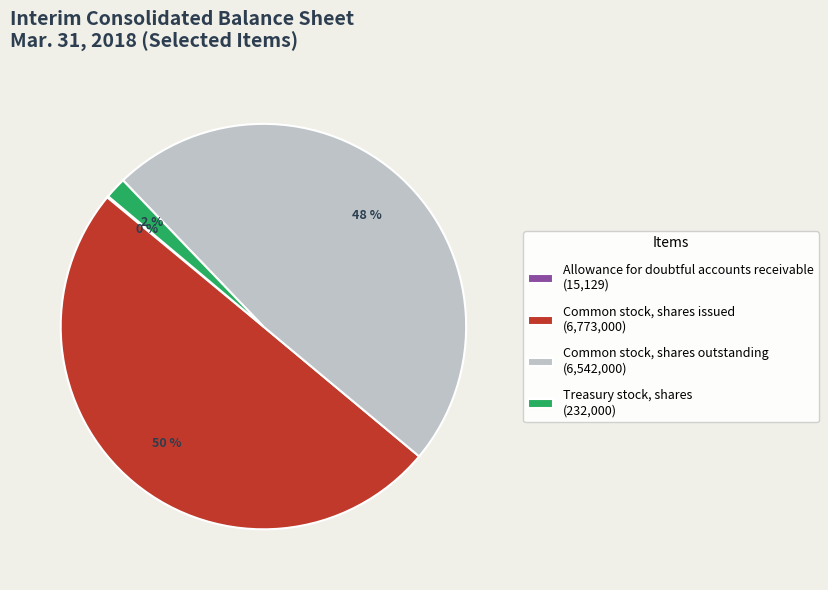

Is the sum of Treasury stock, shares (232,000) and Common stock, shares issued (6,773,000) greater than half?

Yes